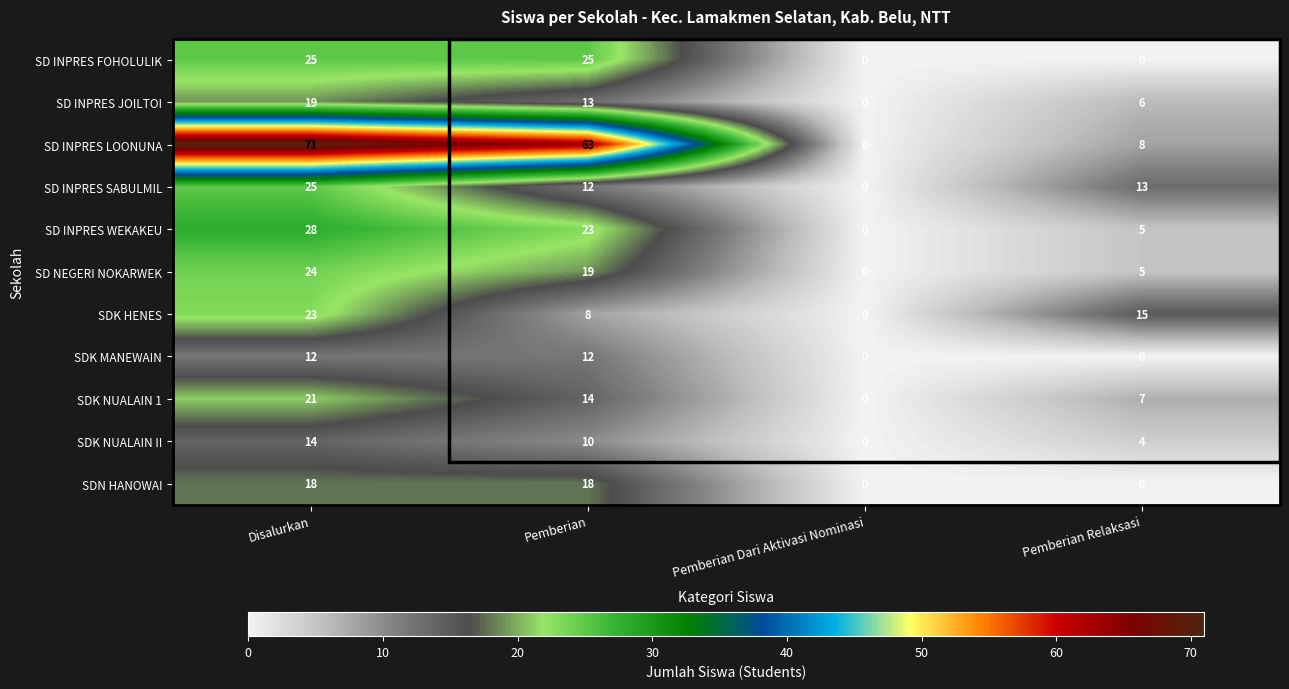

True or false: SDK NUALAIN II has a value of 9 at Pemberian Dari Aktivasi Nominasi.

False